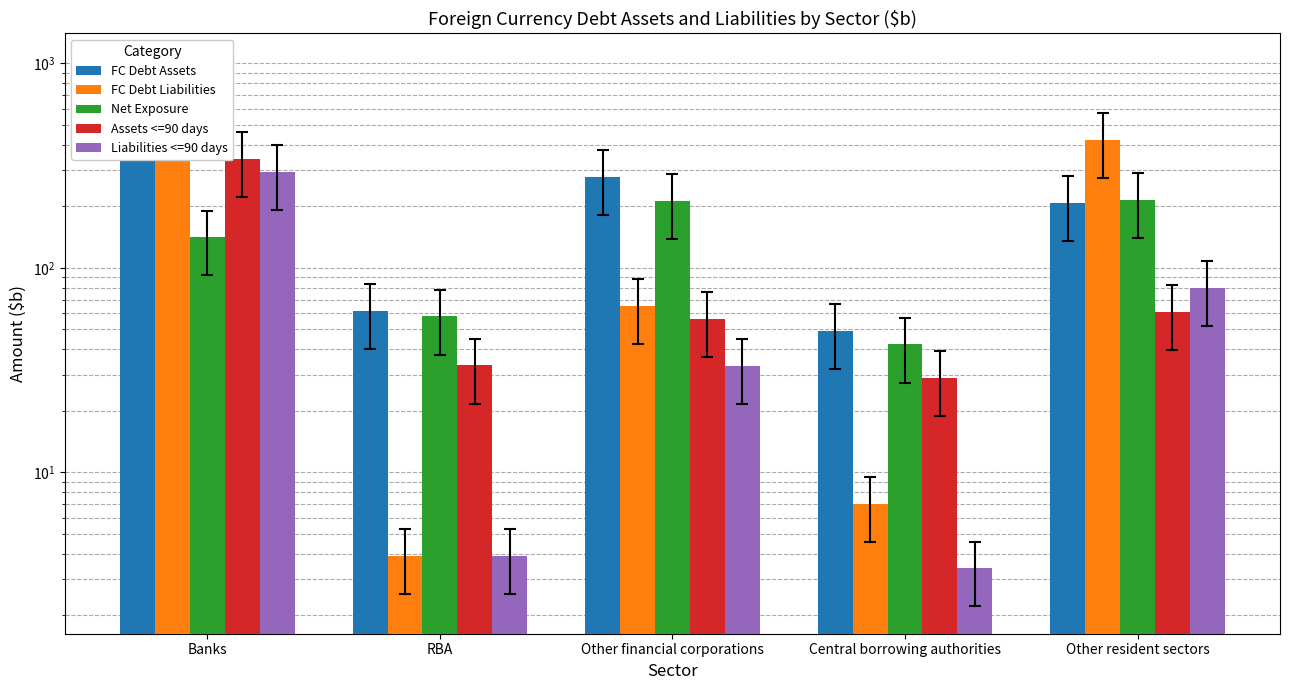

Rank the series at Other resident sectors from highest to lowest value.

FC Debt Liabilities, Net Exposure, FC Debt Assets, Liabilities <=90 days, Assets <=90 days